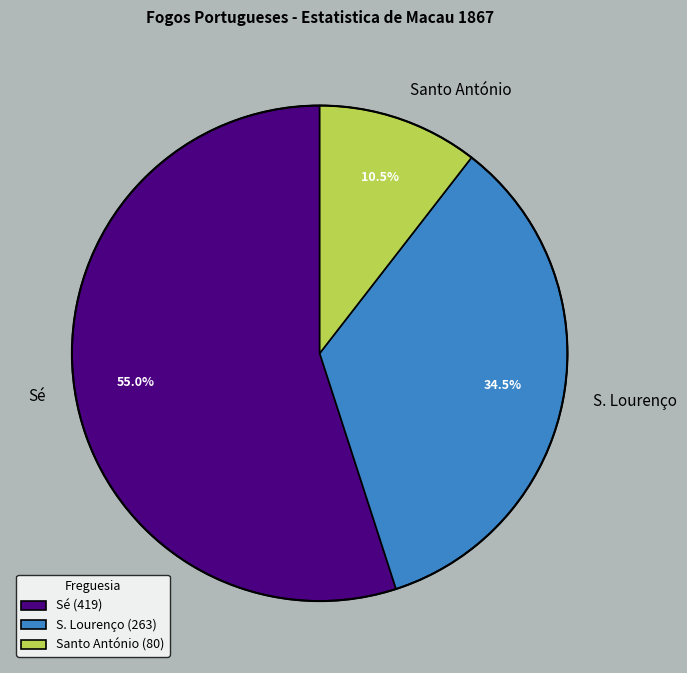

Do Sé and S. Lourenço together represent more than half of the pie?

Yes